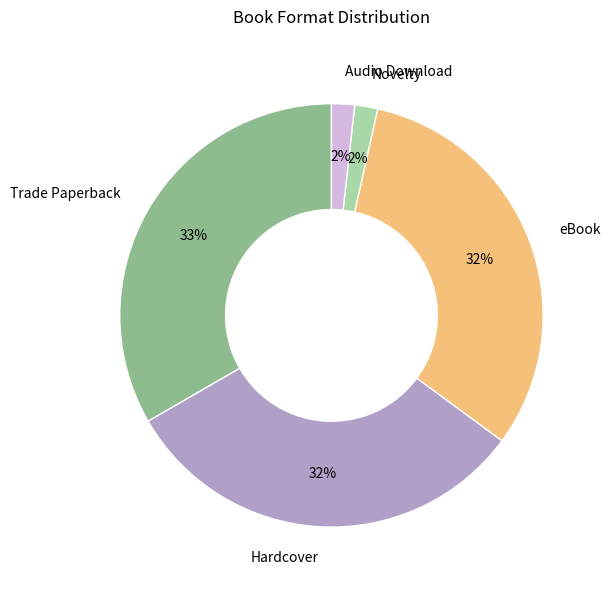

Does any single category account for the majority?

No